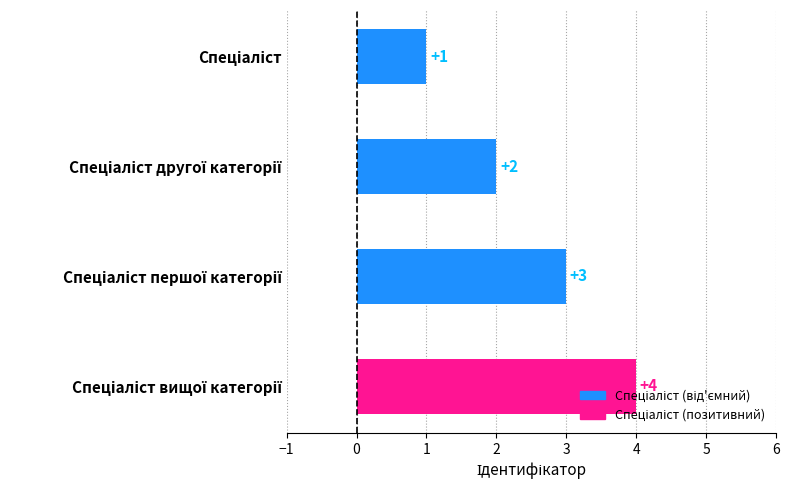

What is the value of the 1st bar from the top?

1